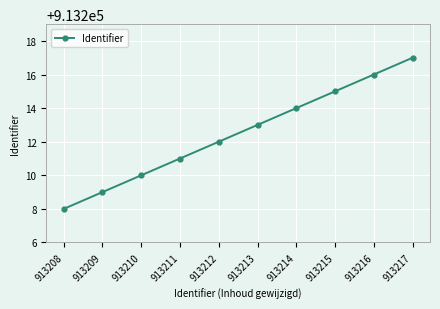

Is this an area chart (filled region under the line)?

No